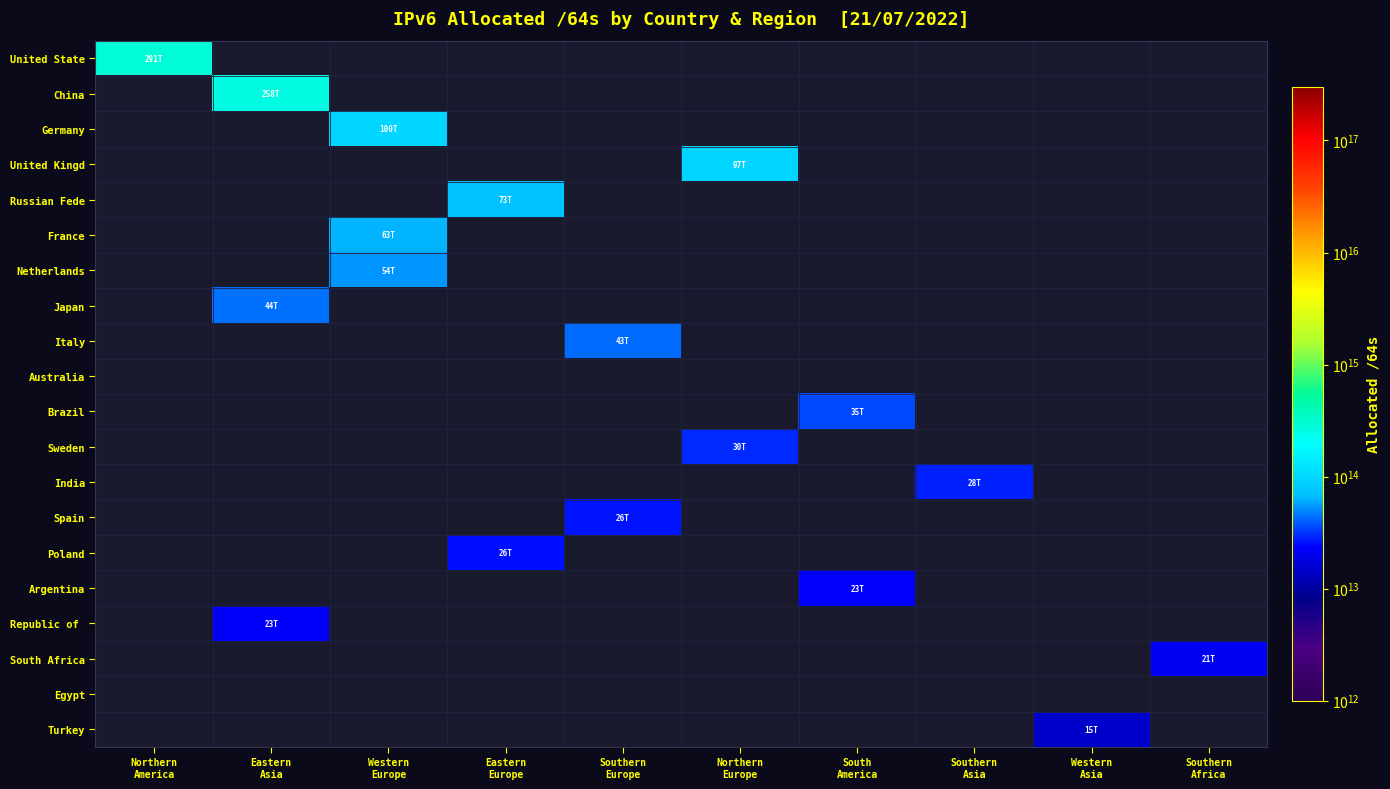

How many series are shown in this chart?

20